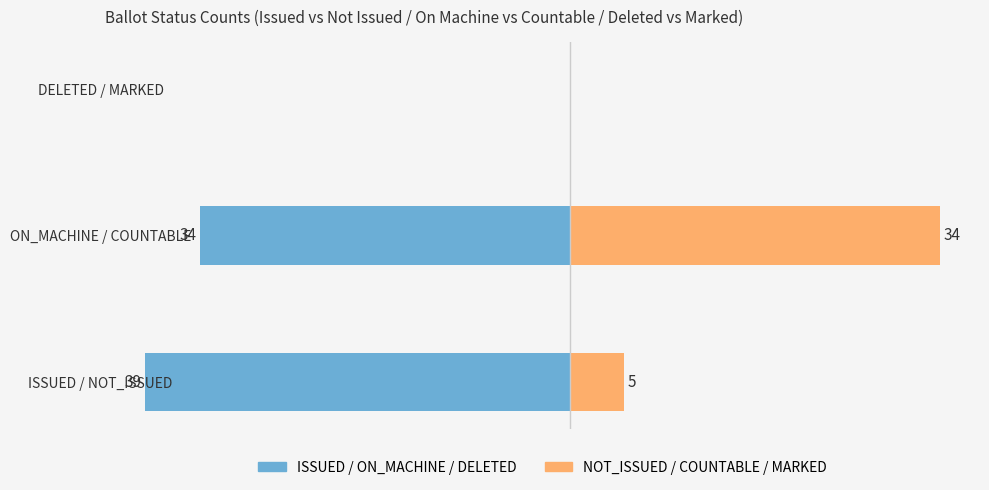

What are all the series names shown in the legend?

Group A (ISSUED/ON_MACHINE/DELETED), Group B (NOT_ISSUED/COUNTABLE/MARKED)